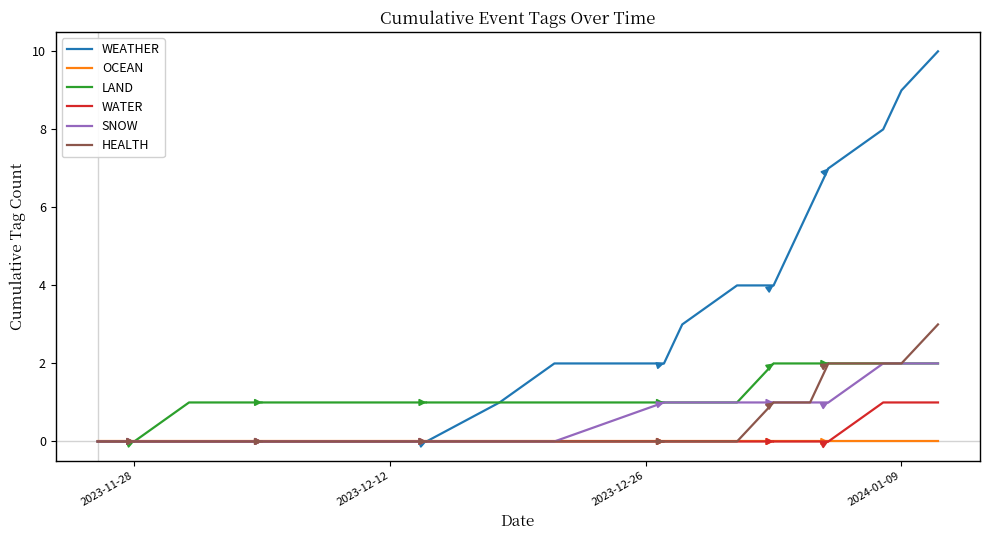

Which series has the largest total across all categories?

WEATHER